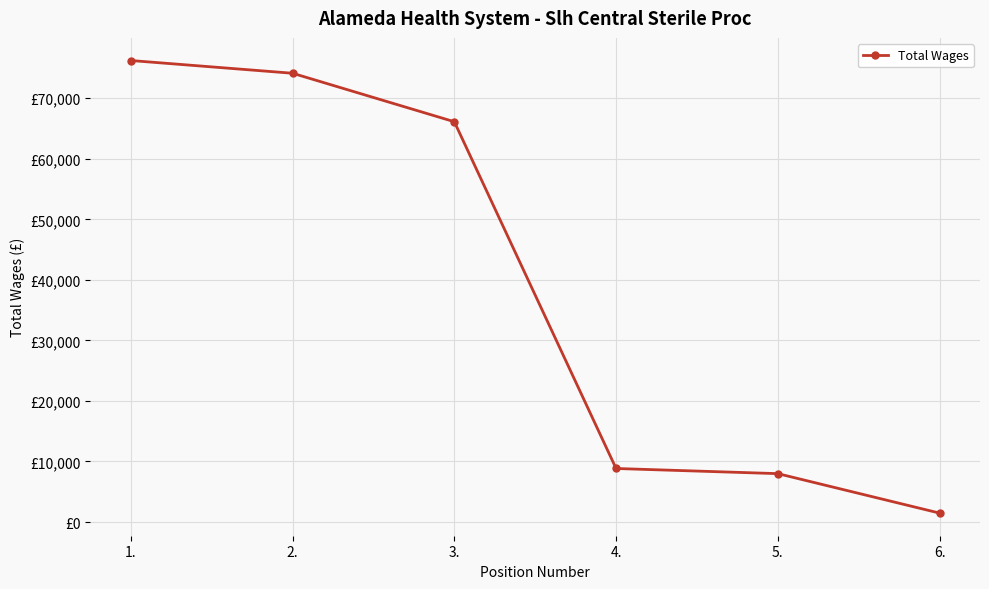

Is this an area chart (filled region under the line)?

No